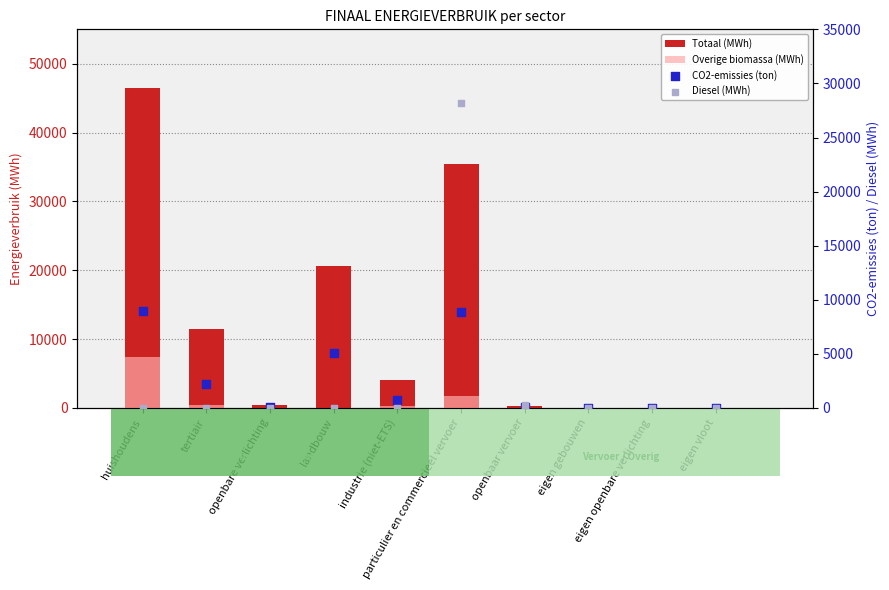

Which series reaches the maximum Y coordinate?

Totaal (MWh)